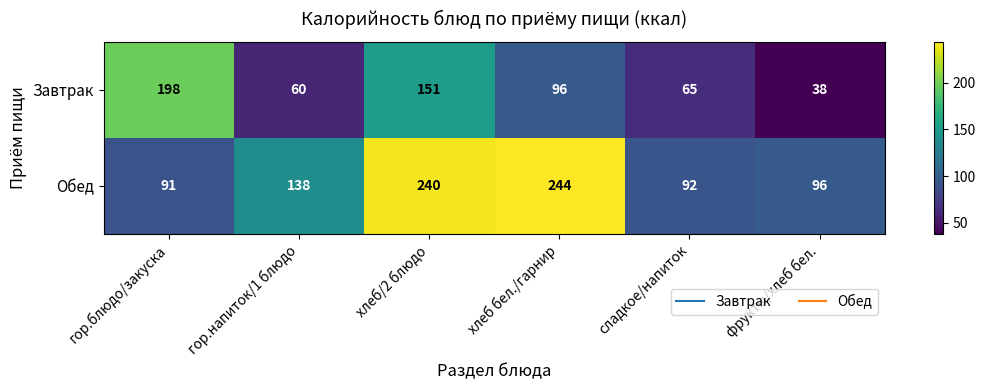

The Завтрак series shows 63 at гор.блюдо/закуска. True or false?

False